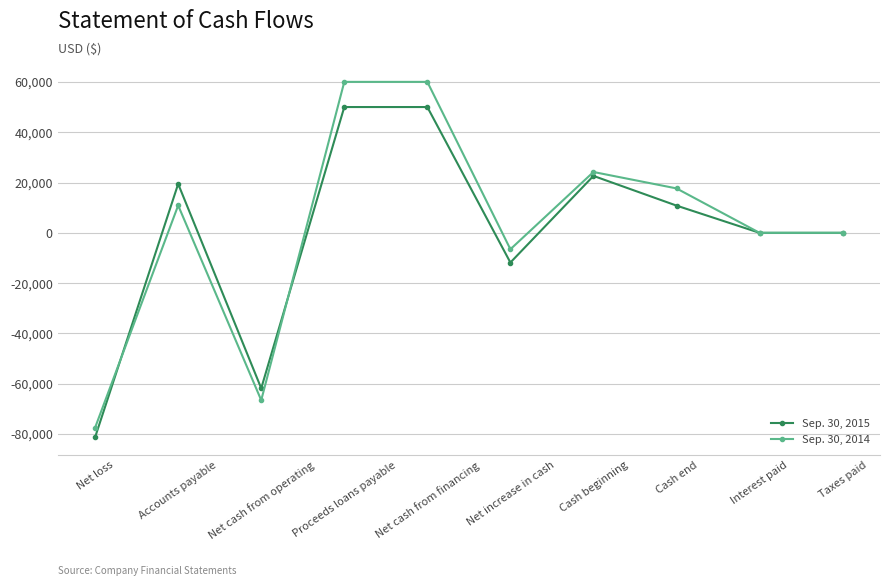

Where is Sep. 30, 2014 nearest to the value -8708?

Net increase in cash